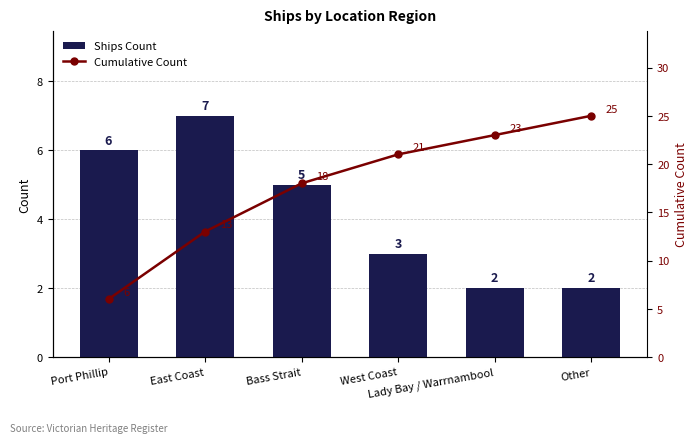

At which label does Cumulative Count first exceed 21?

Lady Bay / Warrnambool